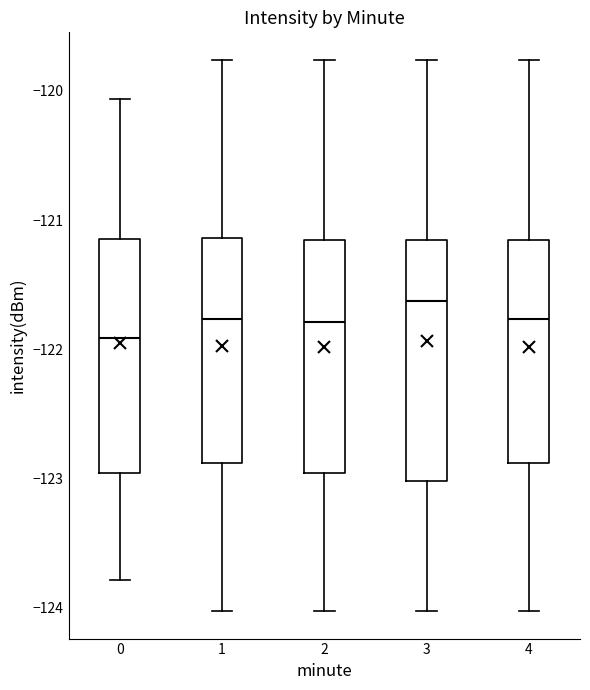

Which box has the lowest median line?

0